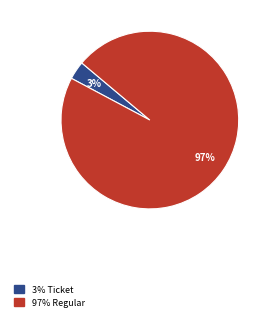

How many segments does this pie chart have?

2